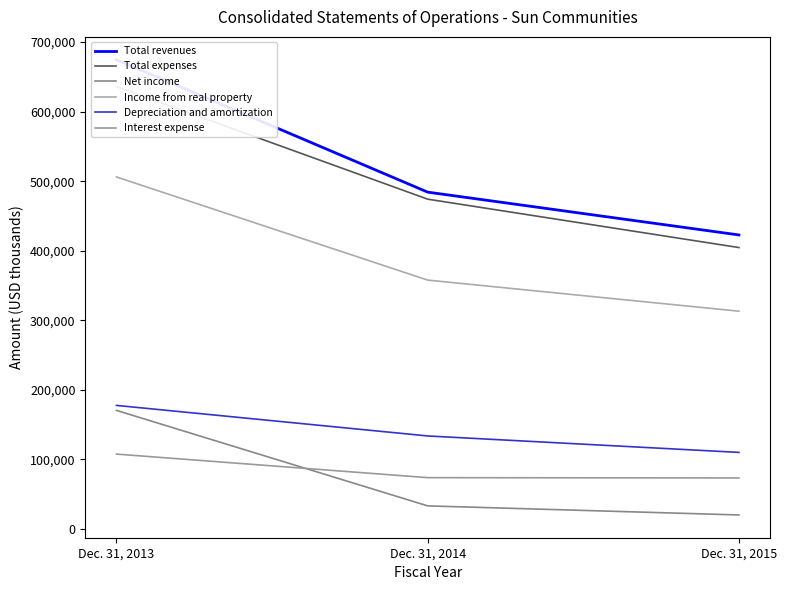

Which series changed the most between Dec. 31, 2013 and Dec. 31, 2015?

Total revenues